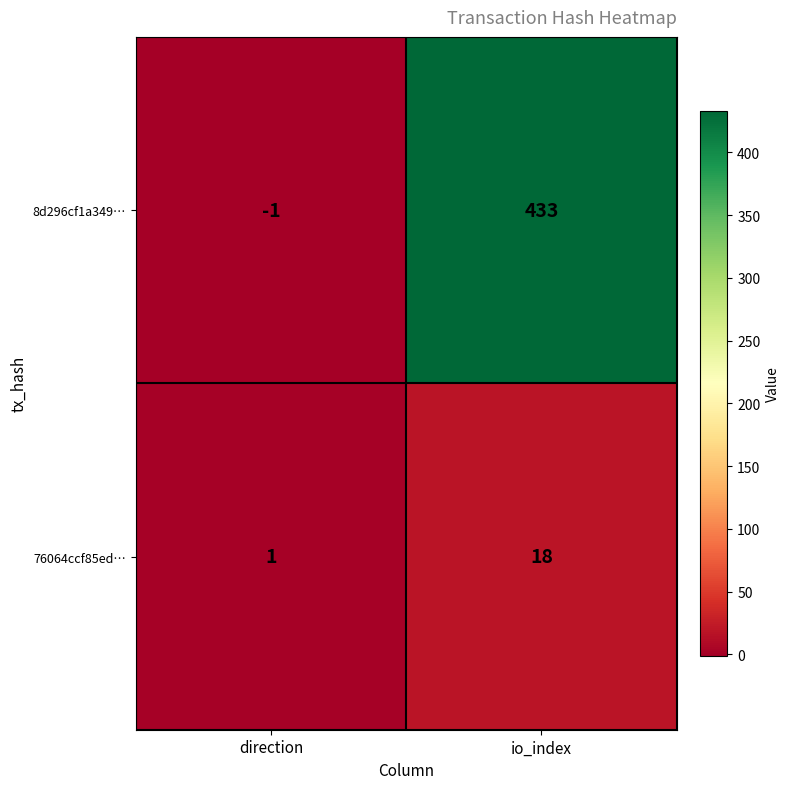

Is it true that 8d296cf1a349… equals 433 at io_index?

True